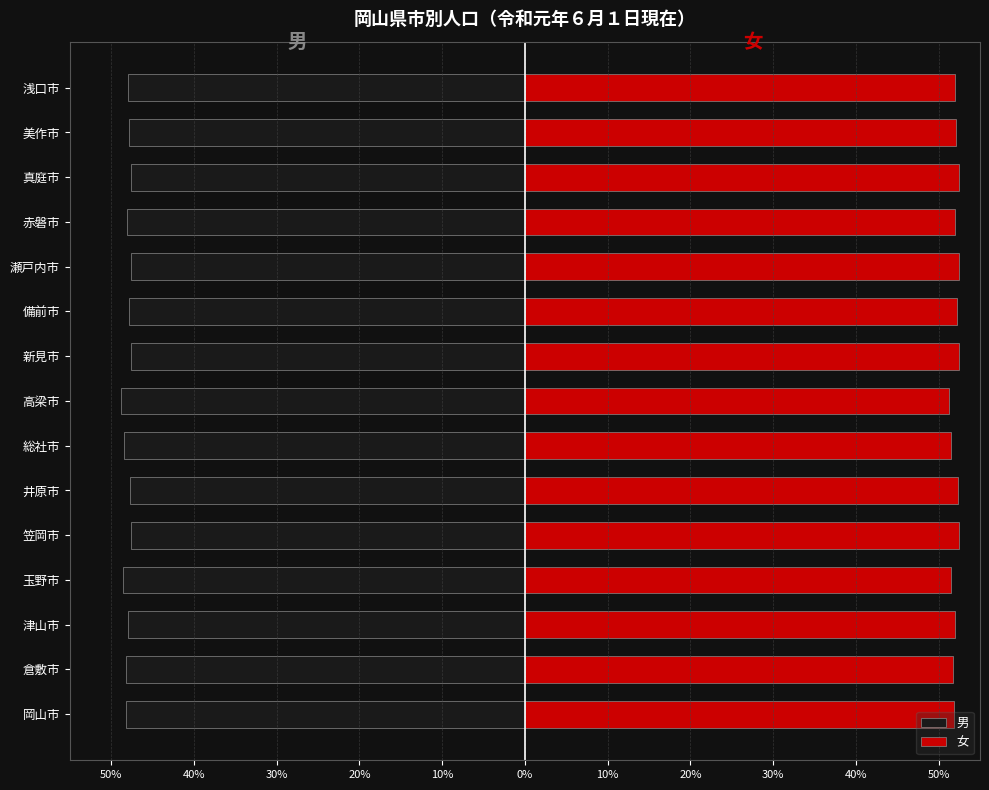

Reading left to right, extract all data points from this chart.

男: -48.1	-48.2	-48.0	-48.5	-47.6	-47.7	-48.5	-48.8	-47.6	-47.8	-47.6	-48.1	-47.6	-47.9	-48.0
女: 51.9	51.8	52.0	51.5	52.4	52.3	51.5	51.2	52.4	52.2	52.4	51.9	52.4	52.1	52.0